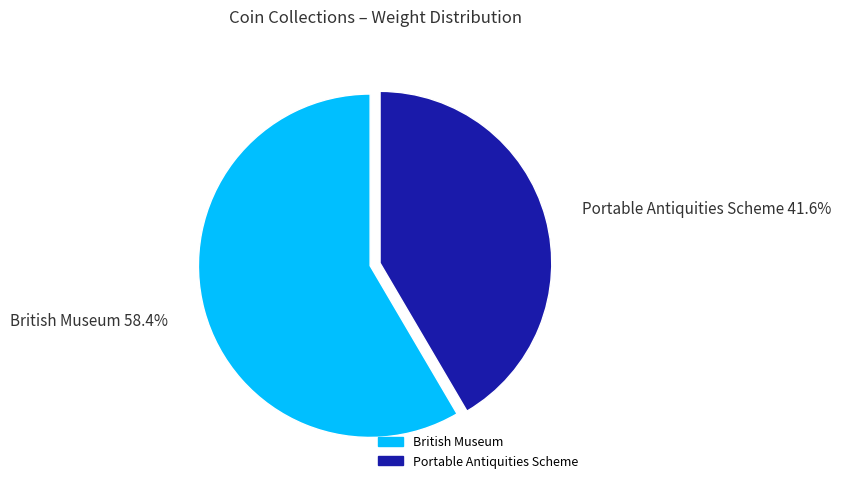

True or false: British Museum accounts for 58% of the total.

True